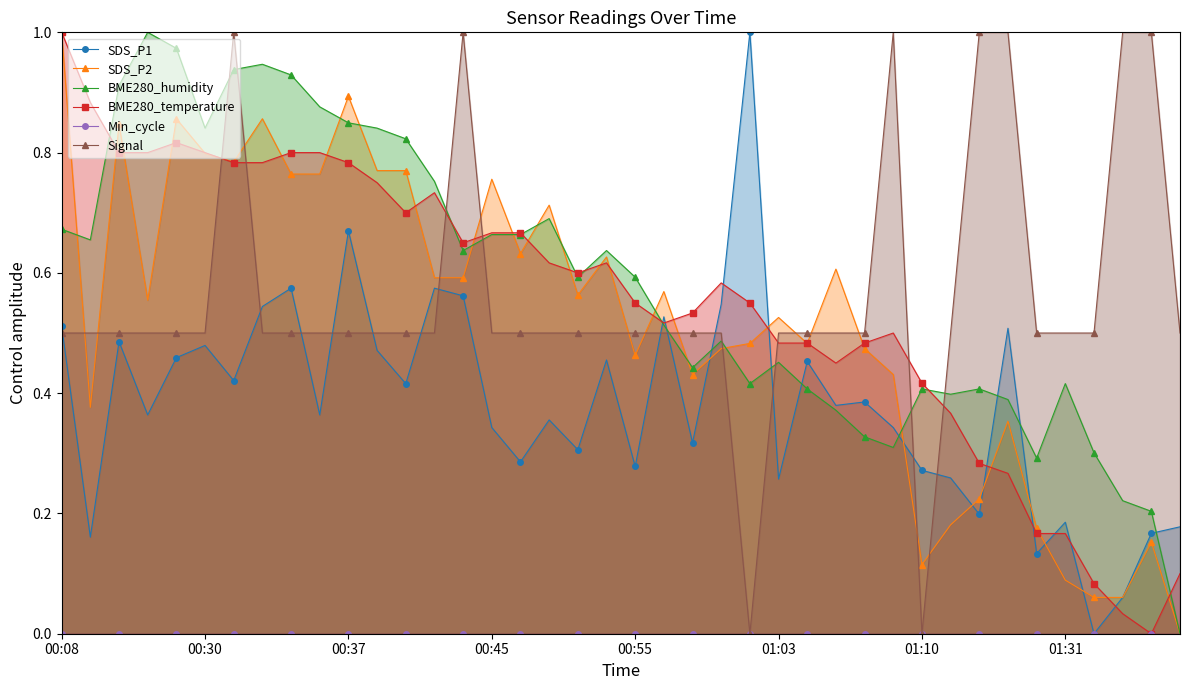

What is the average value of the BME280_humidity series?

0.6